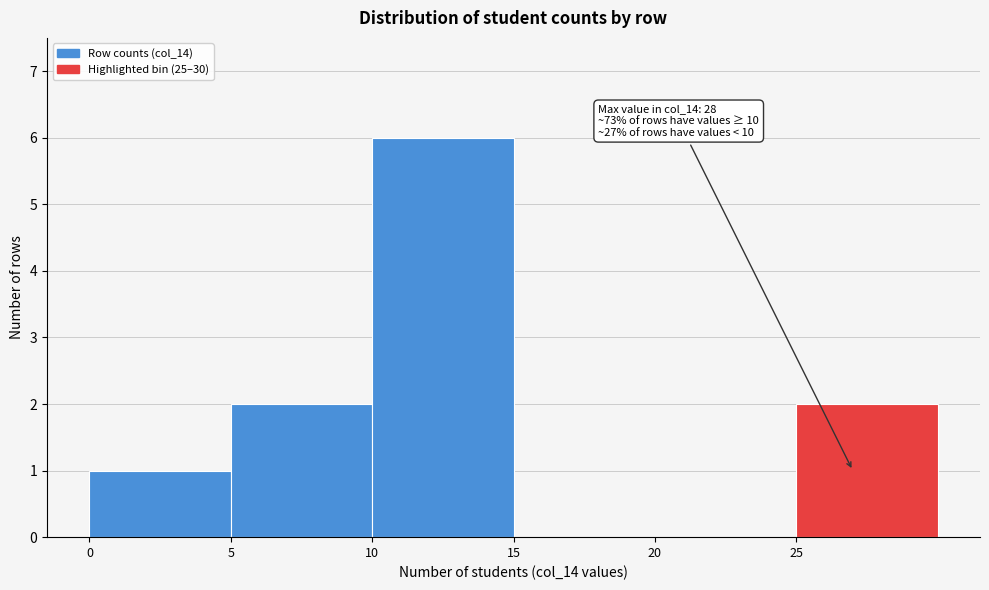

Over which range of the x-axis is the bar tallest?

10 to 15